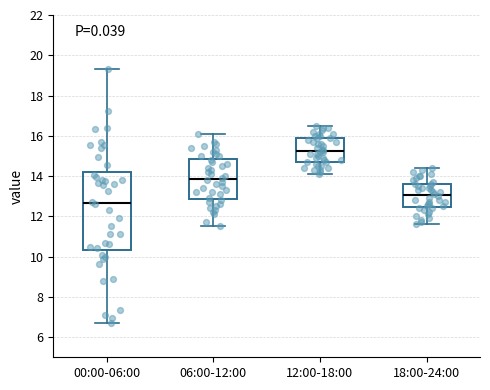

Which box is the tallest, from its lower edge to its upper edge?

00:00-06:00